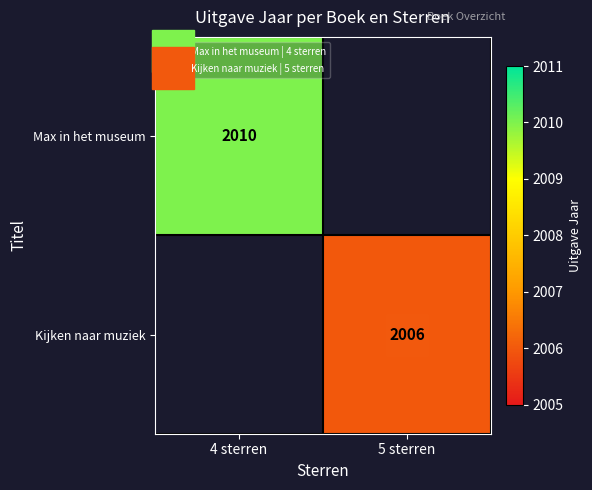

Rank the series at 4 sterren from lowest to highest value.

Max in het museum, Kijken naar muziek